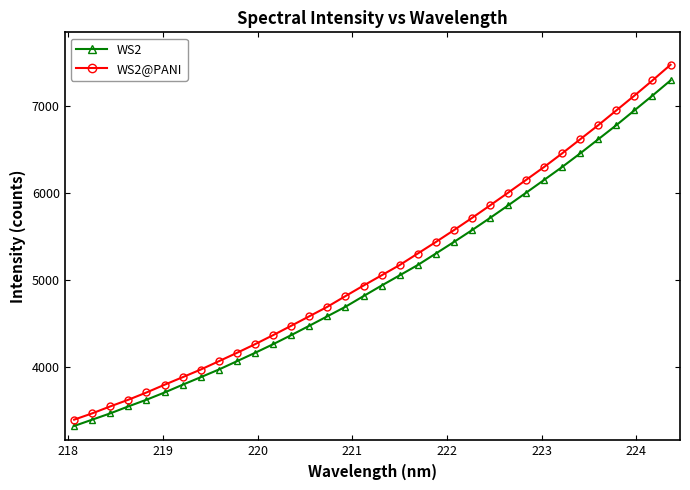

What is the value of the WS2@PANI point at the 13th from the left?

4470.1